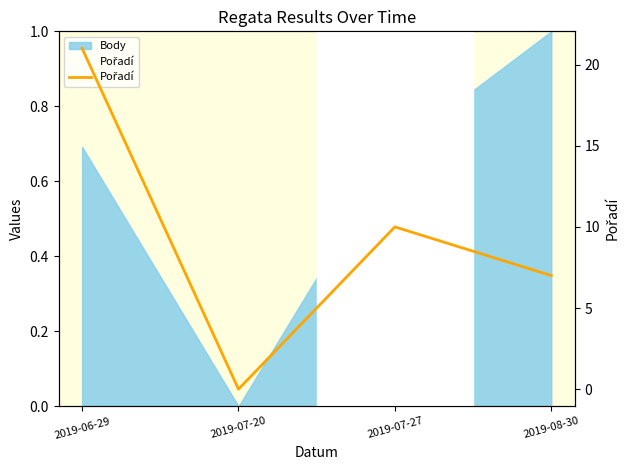

The chart shows a value of 7 at 2019-08-30. True or false?

True